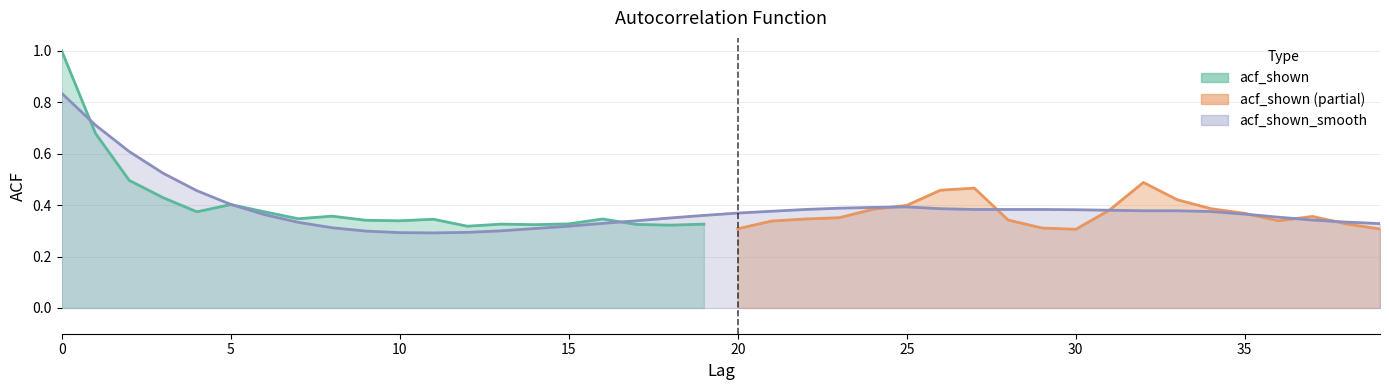

Does the chart have visible grid lines?

Yes